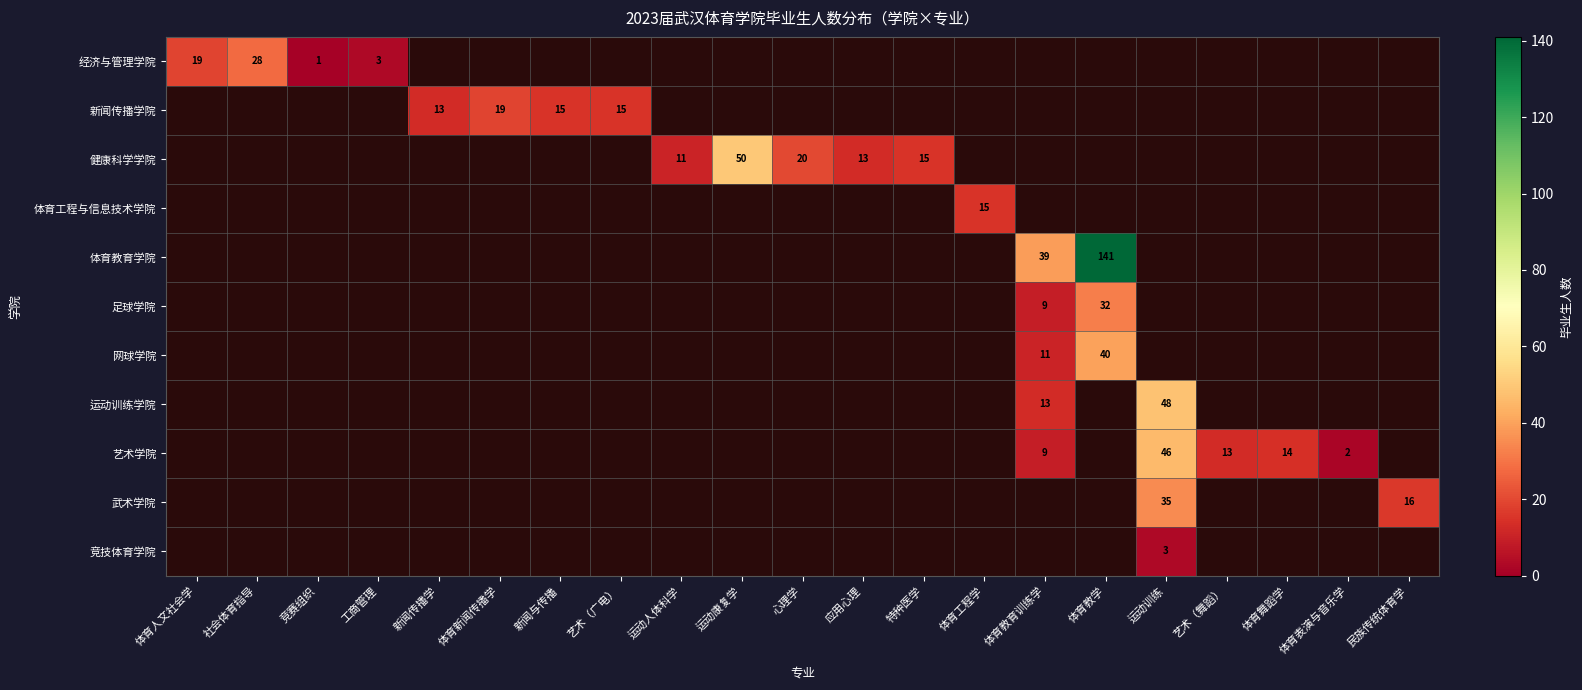

The value of 网球学院 at 体育教学 is 40. True or false?

True